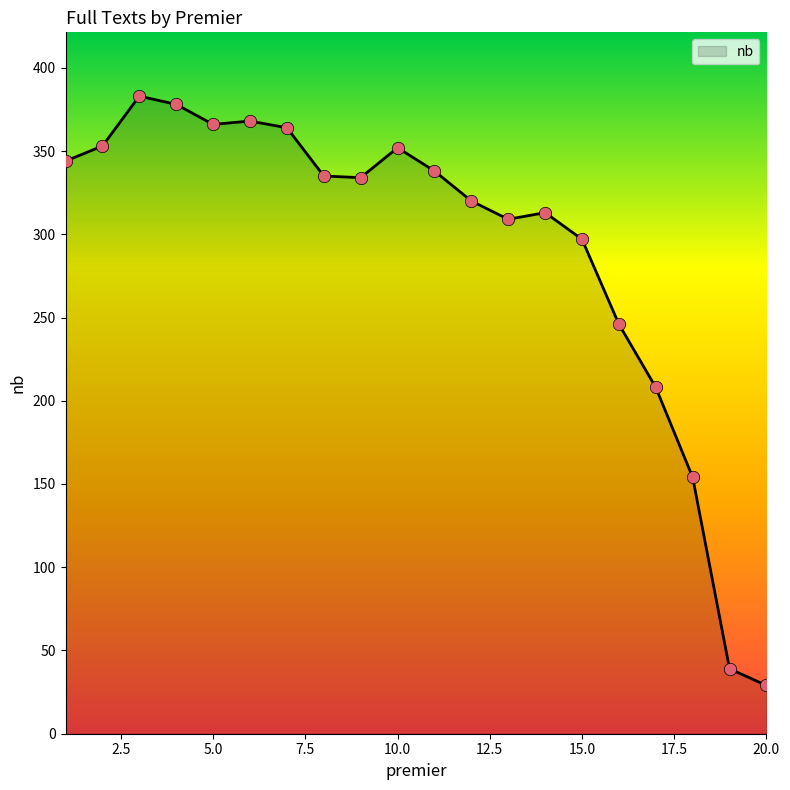

What is the difference between the maximum and minimum values?

354